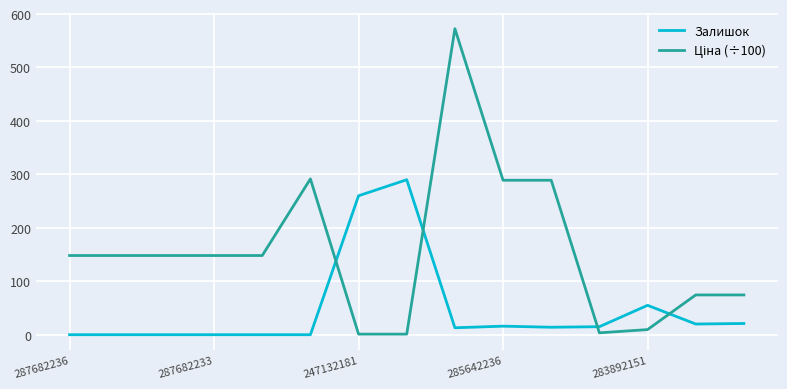

What is the maximum value shown in the chart?

572.6